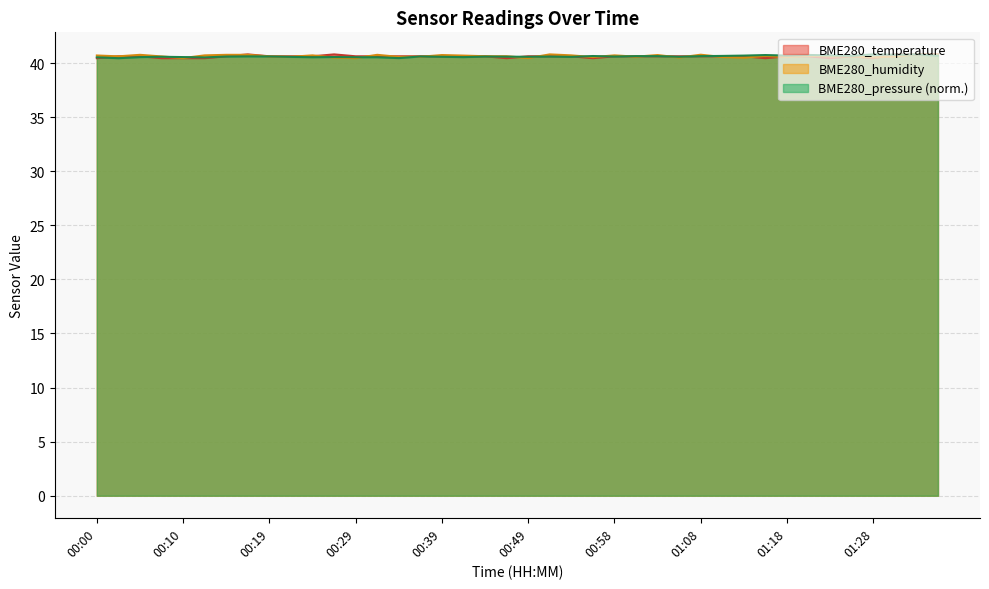

What is the average value of the BME280_humidity series?

40.6